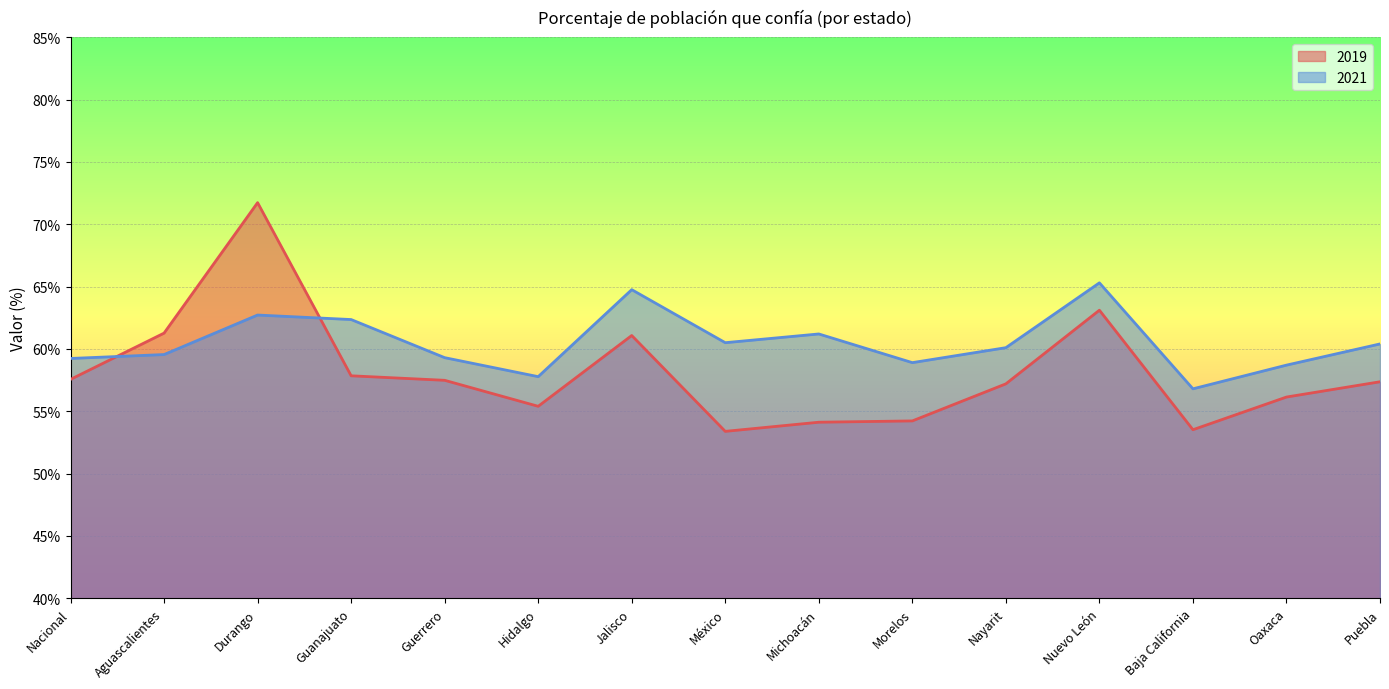

How many interior local peaks does the 2021 series have?

4